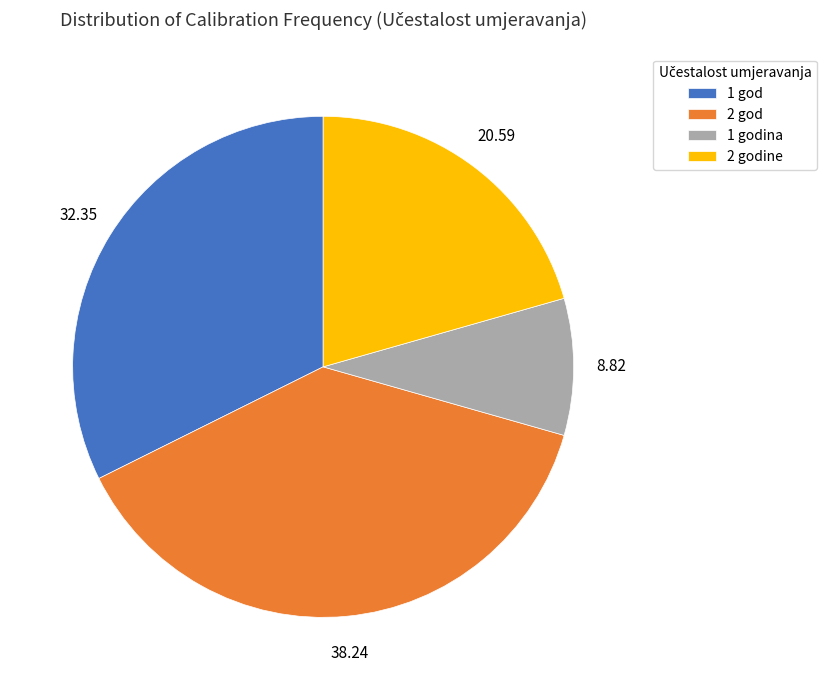

Is the sum of 2 godine and 1 godina greater than half?

No